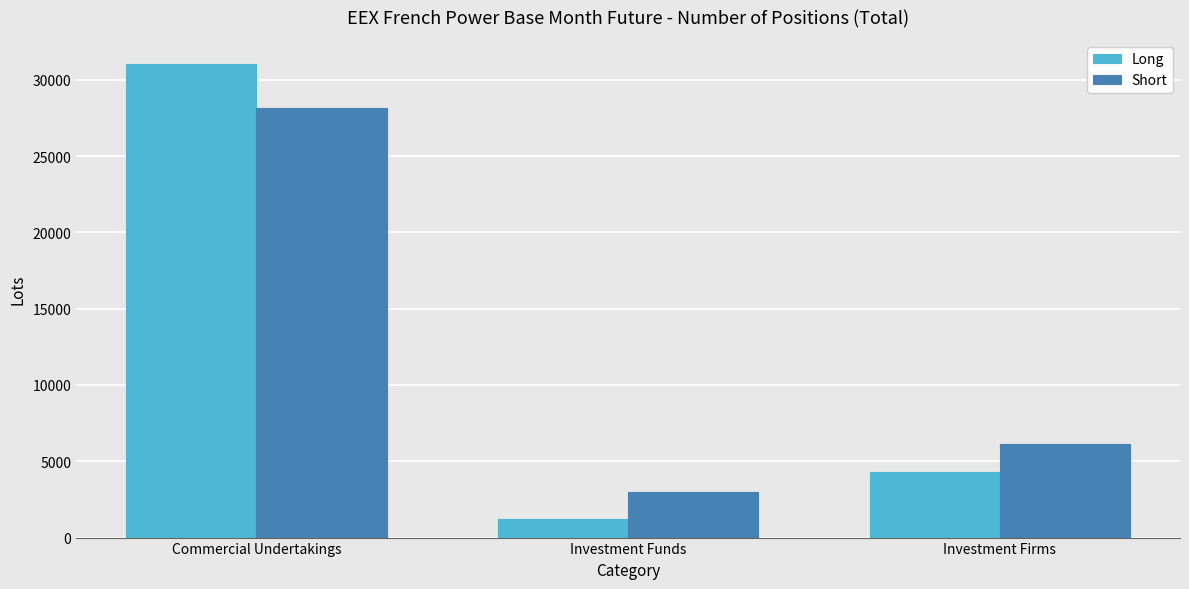

Where does the Short series first go above 6134?

Commercial Undertakings